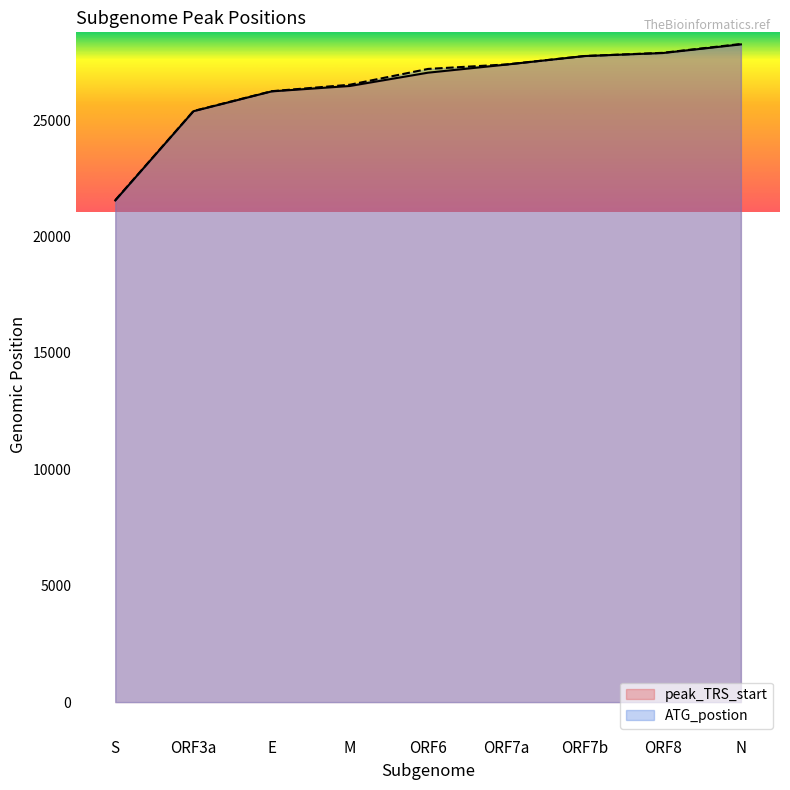

What value does the peak_TRS_start series have at E, to the nearest 50?

26250